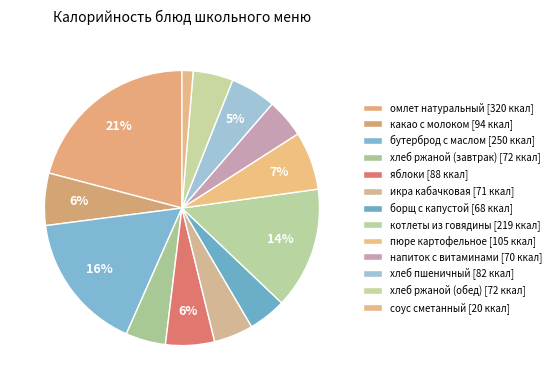

To the nearest percent, what portion does соус сметанный represent?

1%